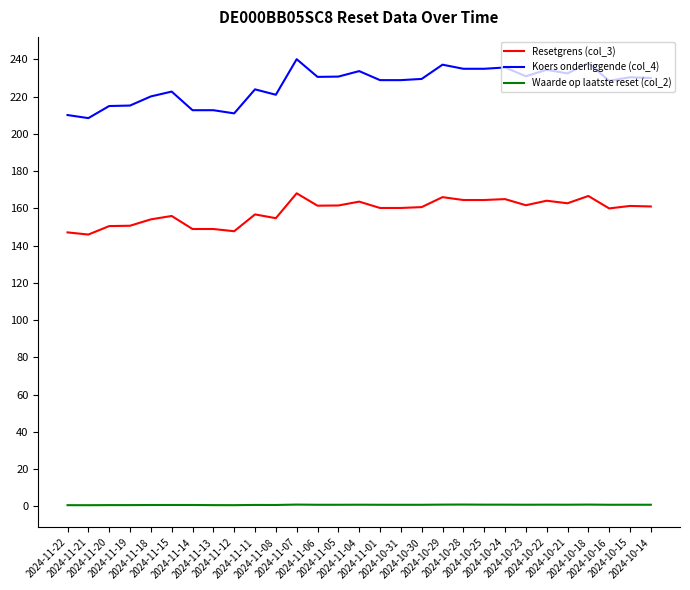

Which series has the largest total across all categories?

Koers onderliggende (col_4)